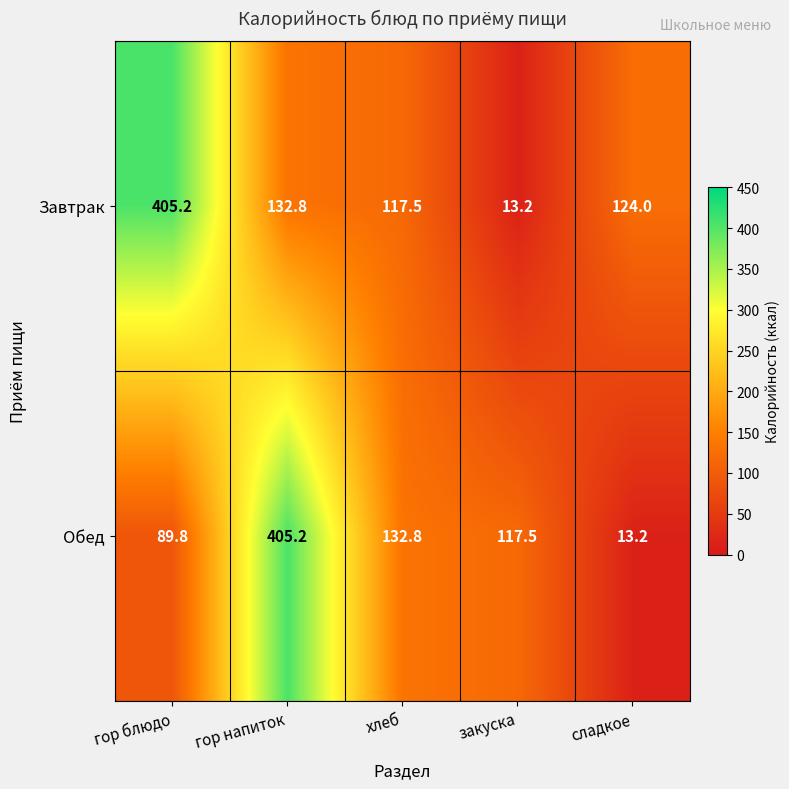

Which series changed the most between закуска and сладкое?

Завтрак